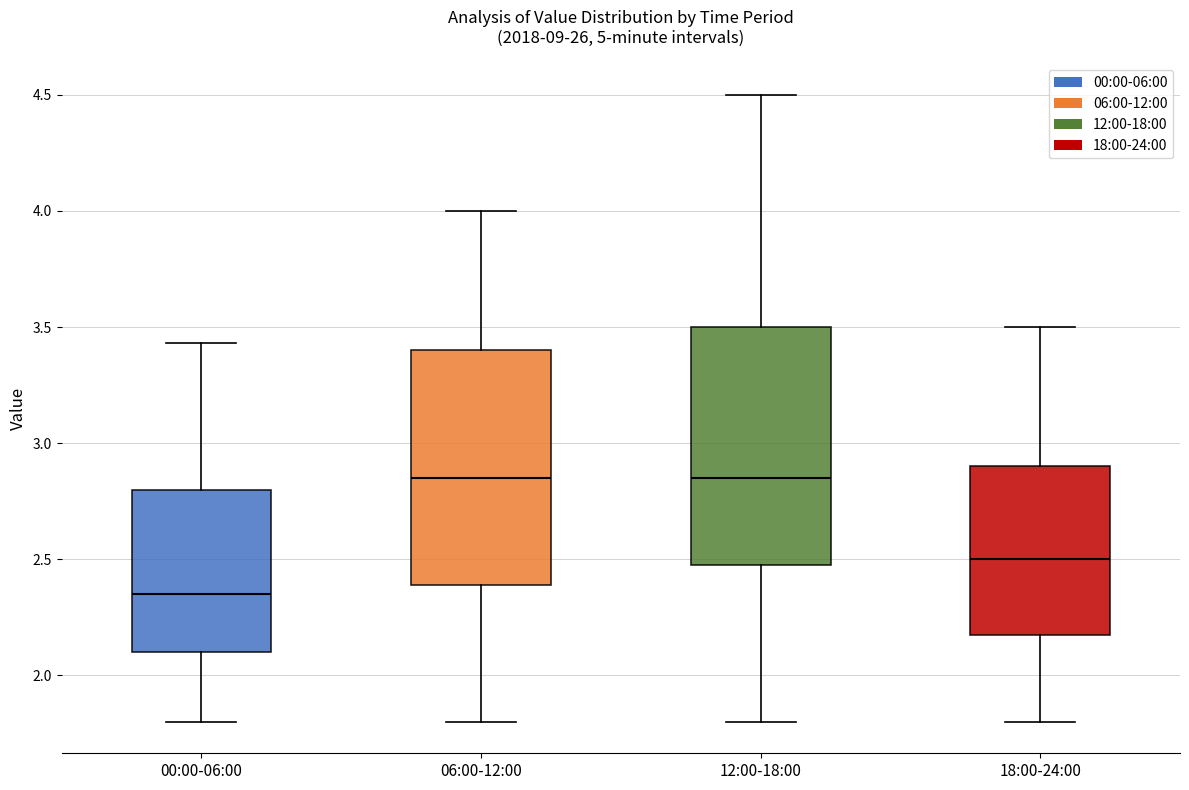

Which box has the lowest median line?

00:00-06:00